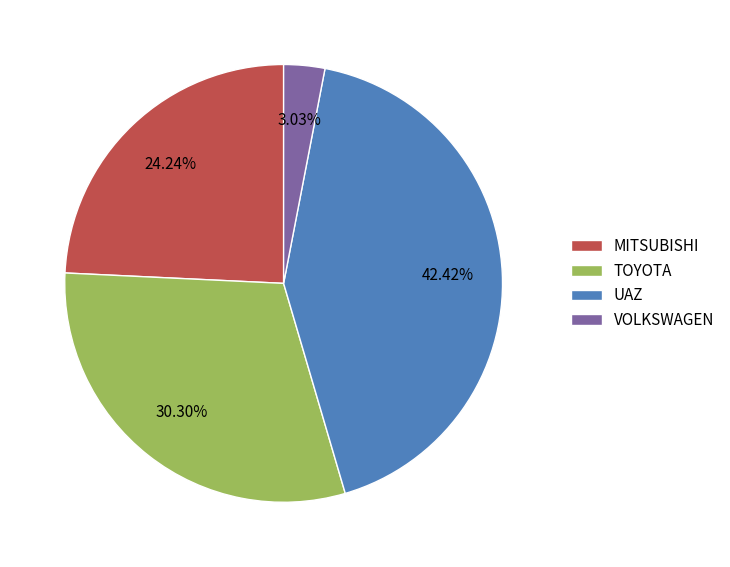

Combined, what portion of the pie is TOYOTA and UAZ?

72.7%